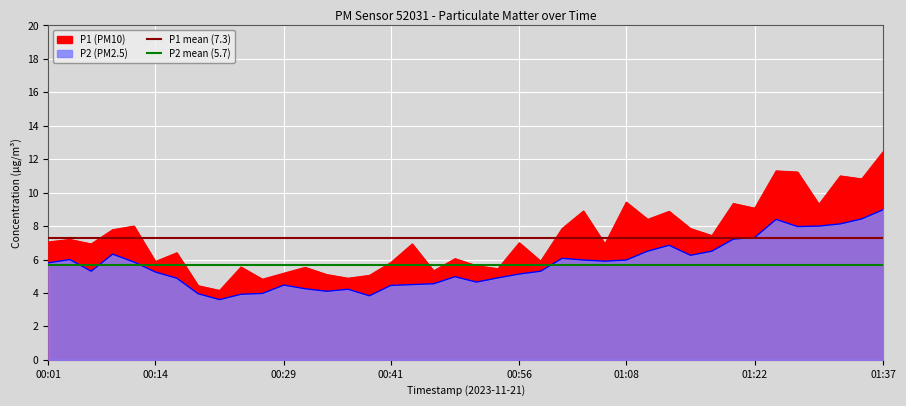

The P2 mean (5.7) series shows 5.7 at 00:01. True or false?

True